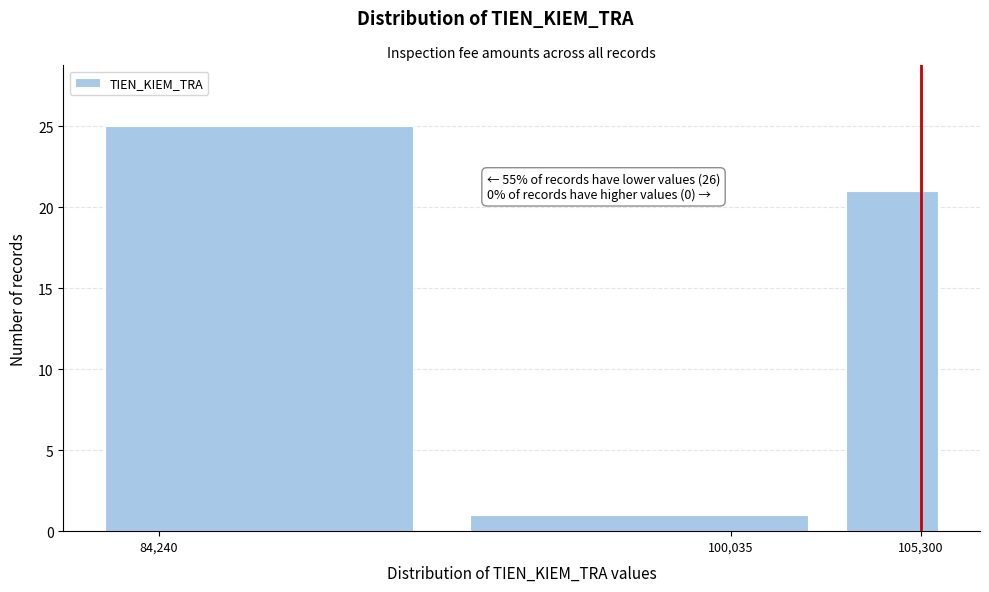

Read against the x-axis, roughly where is the centre of the tallest bar?

87000